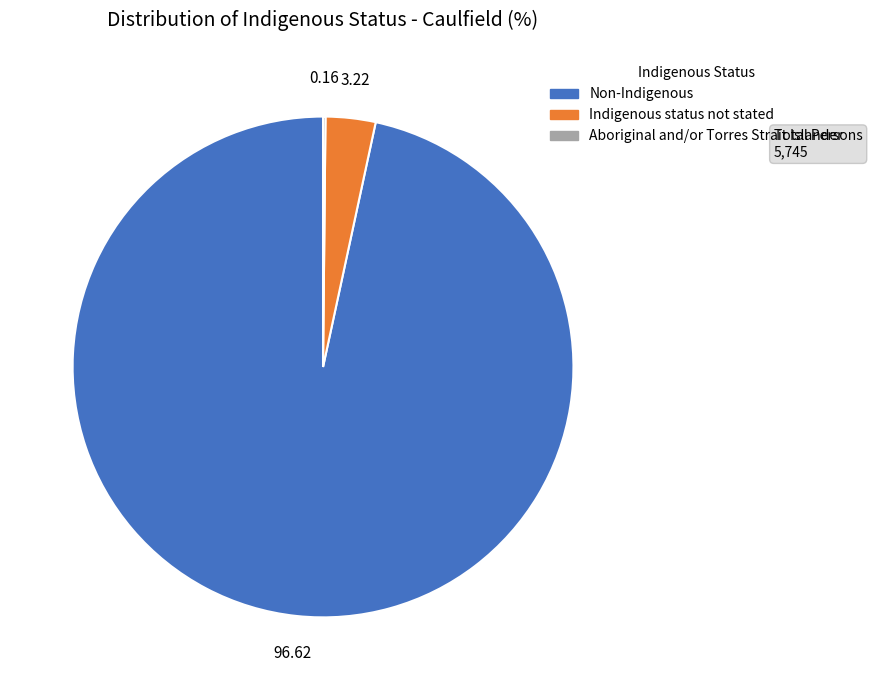

What is the largest slice in the pie chart?

Non-Indigenous